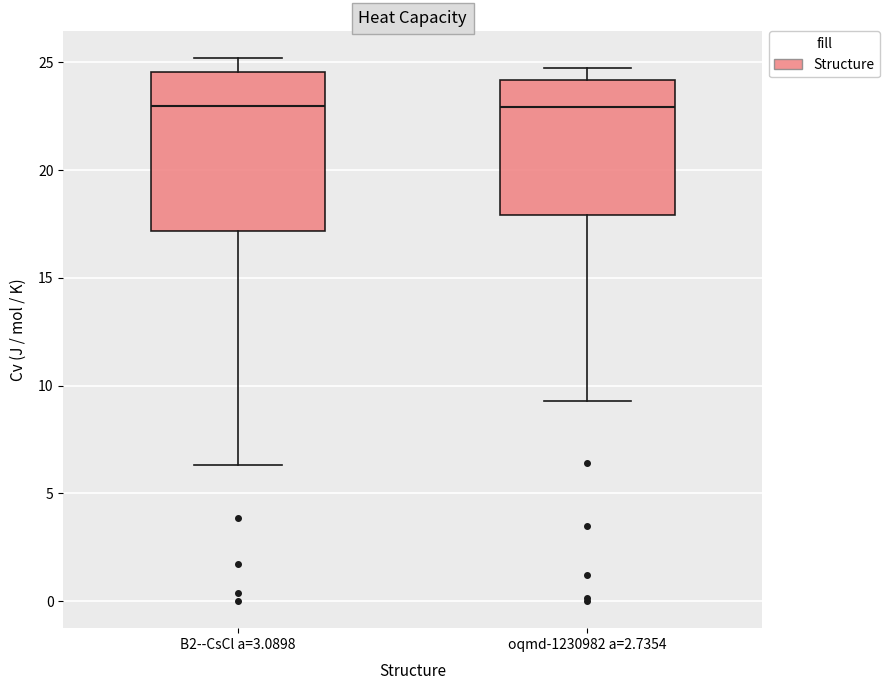

Reading left to right, transcribe this box plot: for each box, give where its median line is, the range the box spans, and where its two whiskers end, as read against the y-axis. The values are not printed on the chart, so give them approximately, as read against the axis.

B2--CsCl a=3.0898: median 23.0, box 17.0 to 24.5, whiskers 6.5 to 25.0
oqmd-1230982 a=2.7354: median 23.0, box 18.0 to 24.0, whiskers 9.5 to 24.5